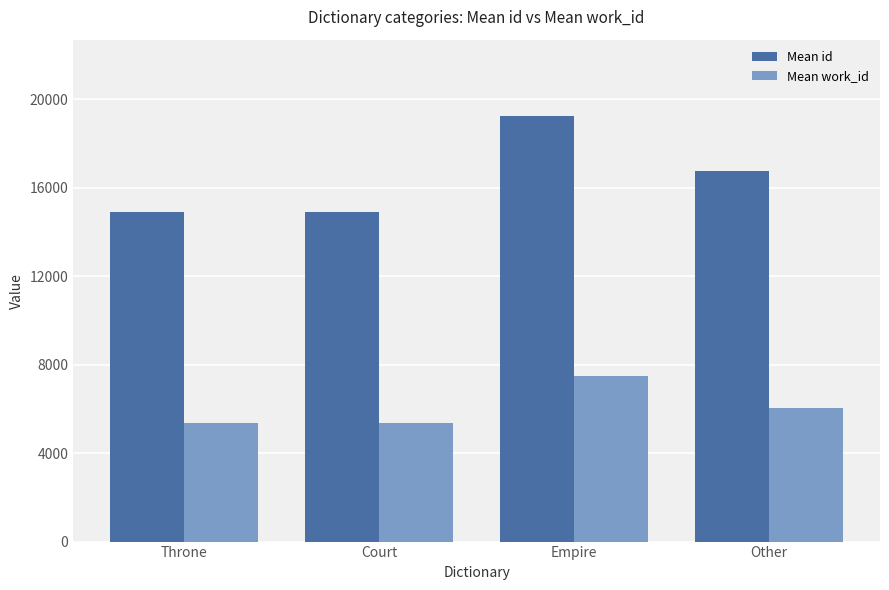

Which series has the largest total across all categories?

Mean id